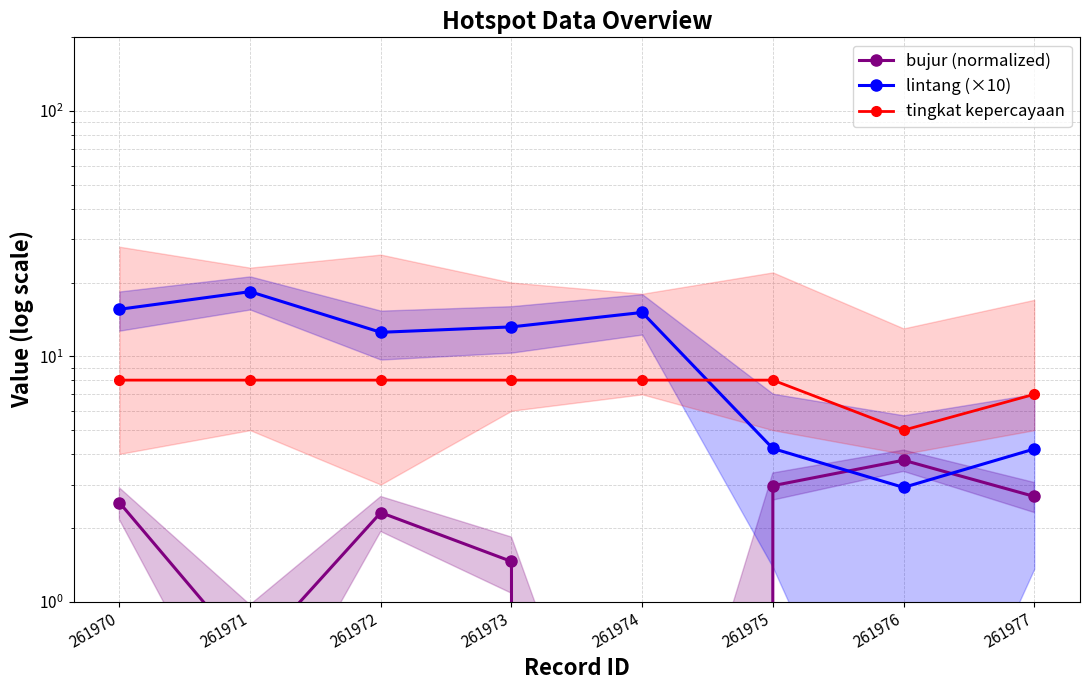

Which label corresponds to the largest value in the chart?

261971